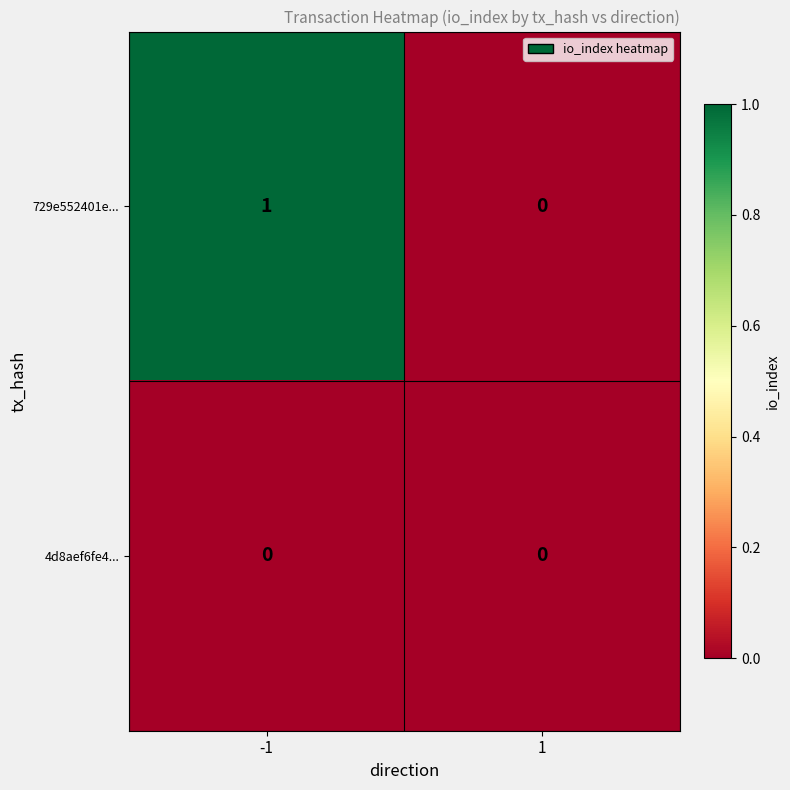

How many distinct data groups are displayed?

2